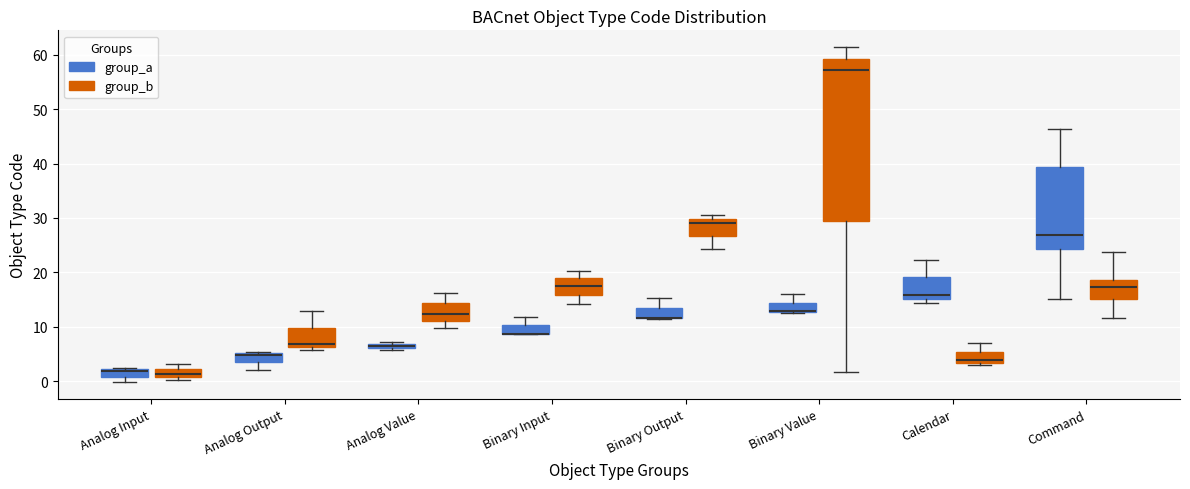

Which box is the tallest, from its lower edge to its upper edge?

Binary Value (group_b)